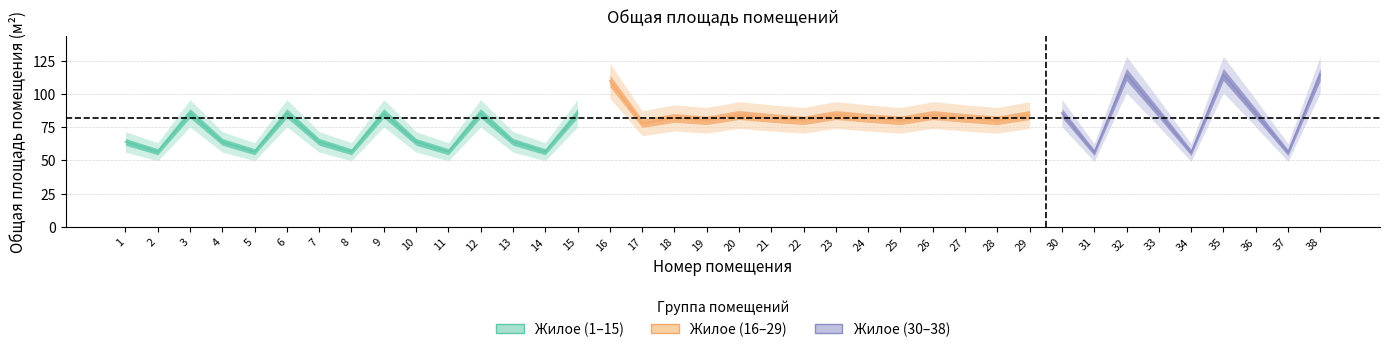

Is it true that the value at 2 is 56.6?

True